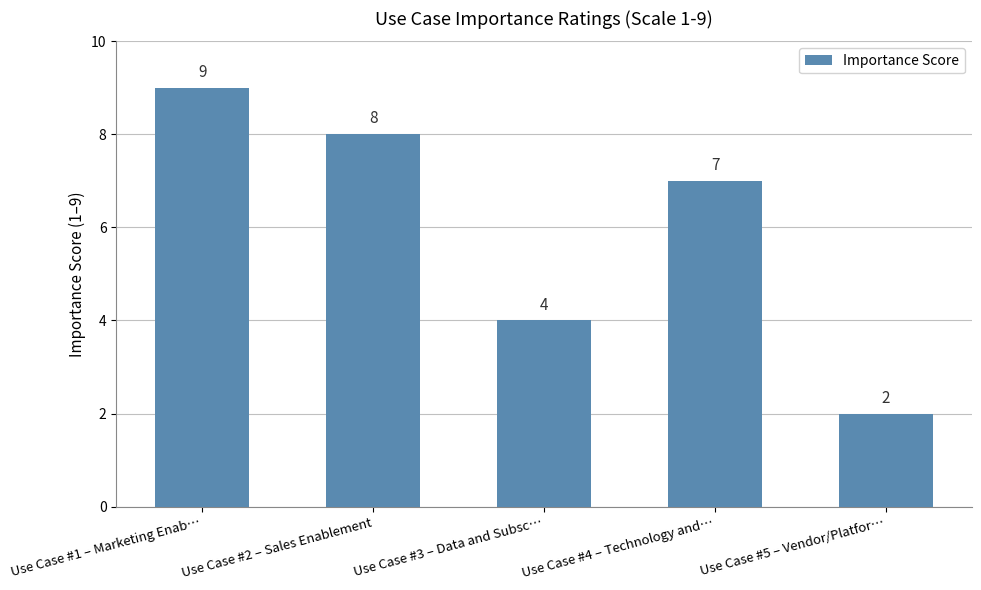

How many data points does each series have?

5